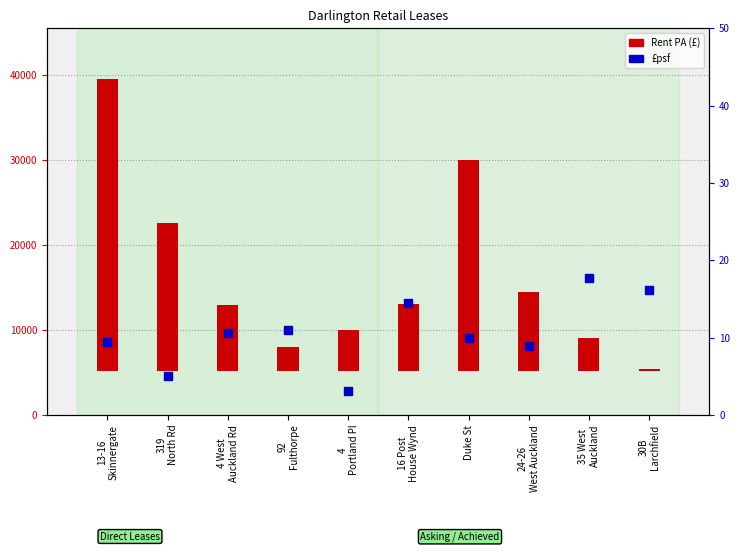

Which series has the widest spread of Y values?

Rent PA (£)